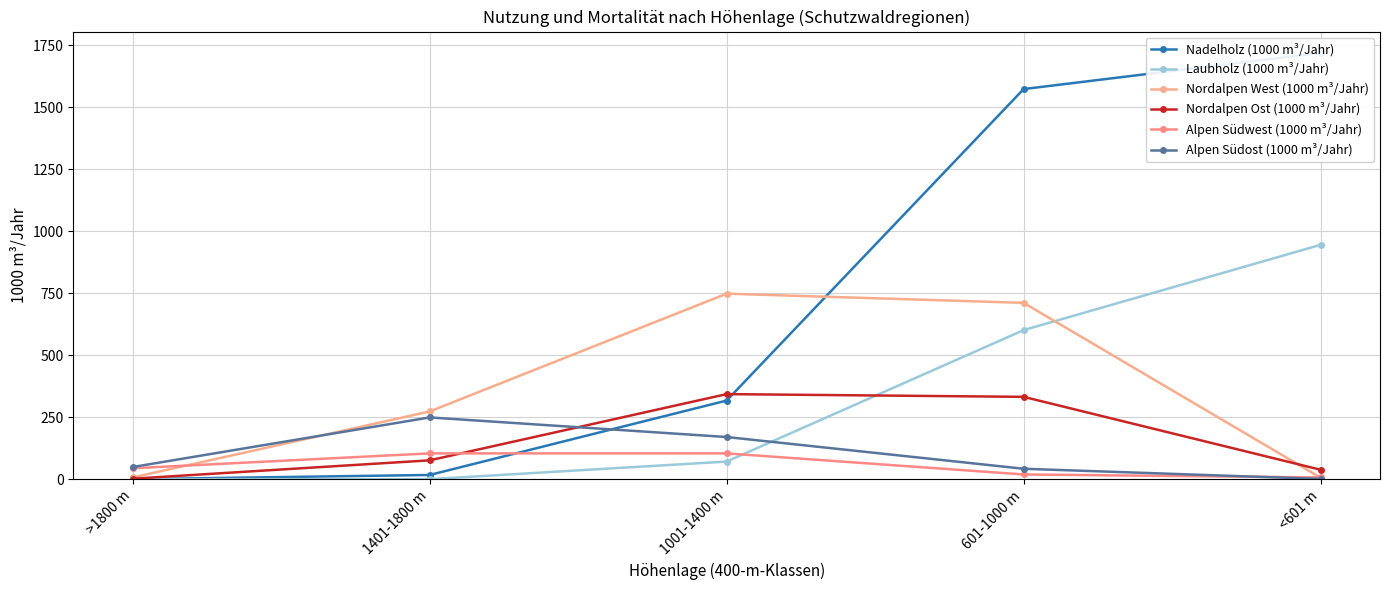

How many intersections are there between Nordalpen Ost (1000 m³/Jahr) and Nadelholz (1000 m³/Jahr)?

1